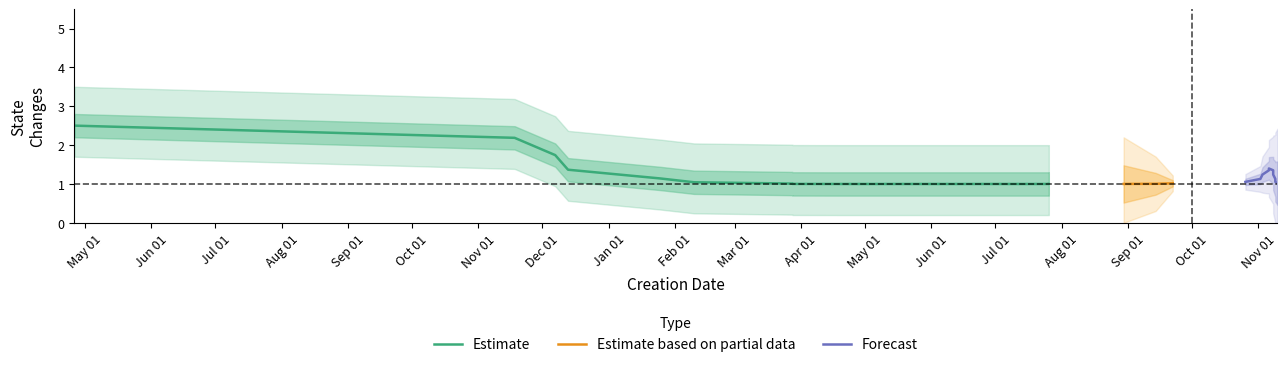

What is the maximum value for Estimate based on partial data?

1.0